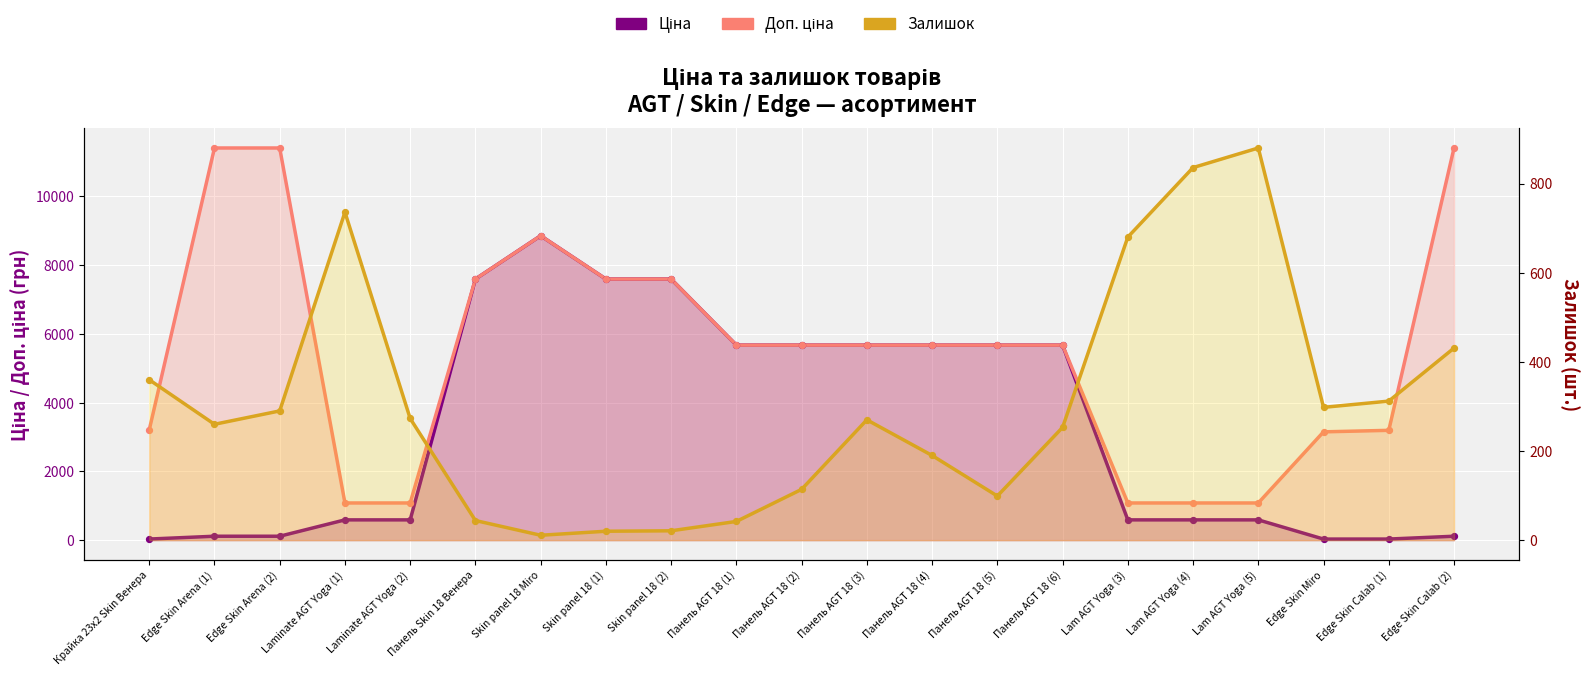

What are all the series names shown in the legend?

Ціна, Доп. ціна, Залишок